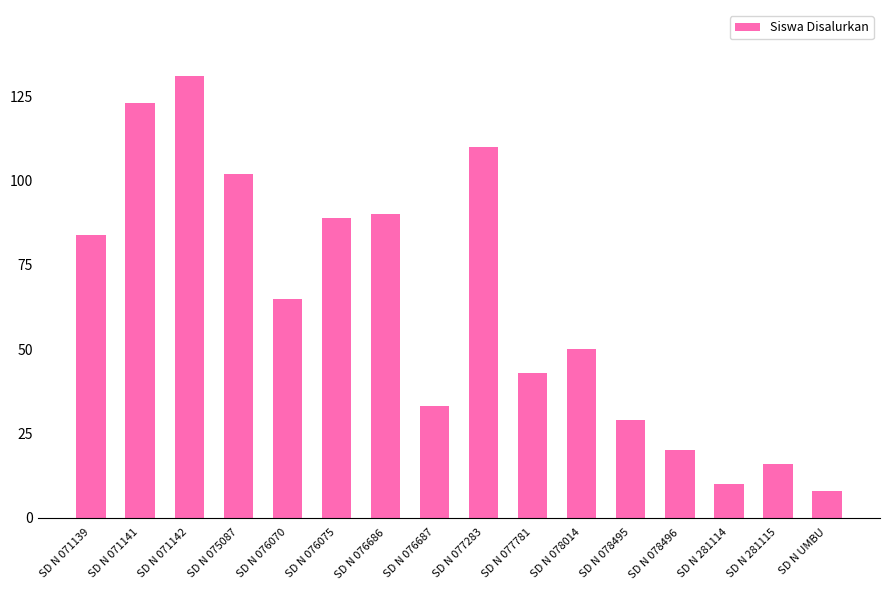

Approximately how many times larger is the value at SD N 078014 compared to SD N UMBU?

6.2